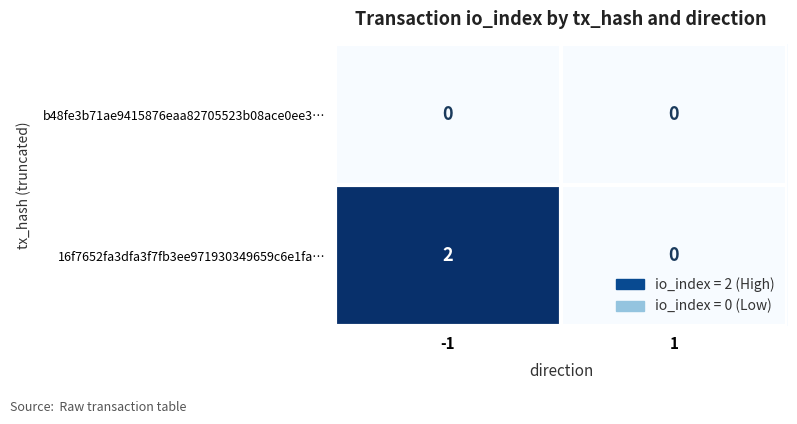

Which series has the largest total across all categories?

16f7652fa3dfa3f7fb3ee971930349659c6e1fa…